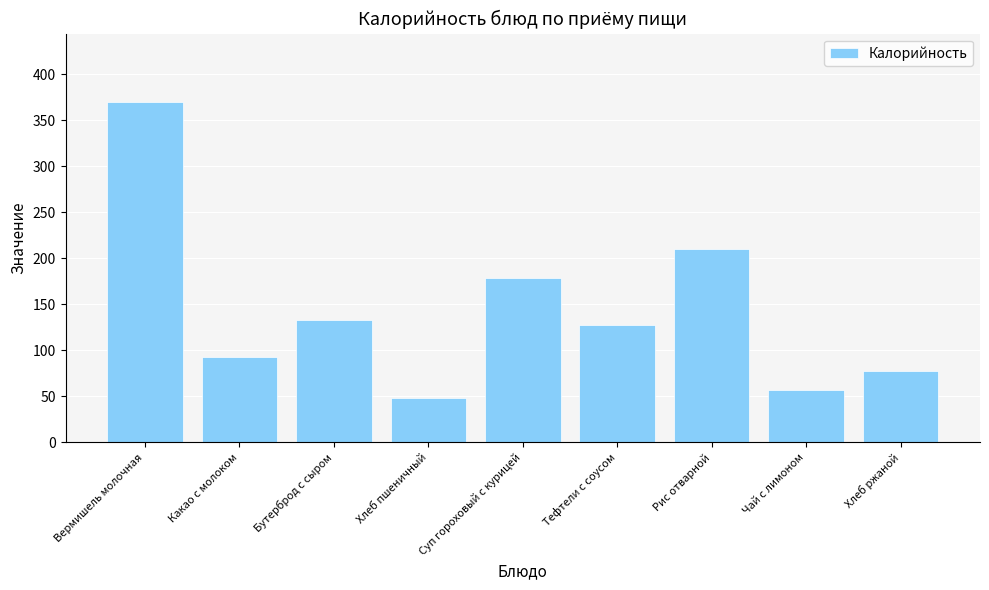

Rank the categories by value from highest to lowest.

Вермишель молочная, Рис отварной, Суп гороховый с курицей, Бутерброд с сыром, Тефтели с соусом, Какао с молоком, Хлеб ржаной, Чай с лимоном, Хлеб пшеничный